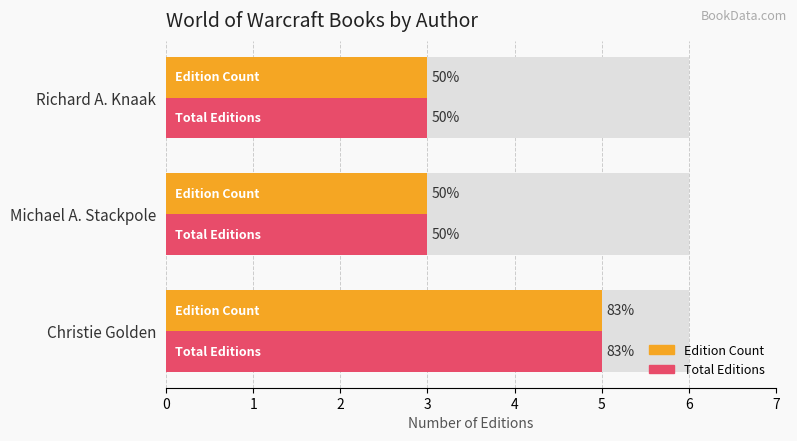

List the series in order of their peak value, highest first.

Edition Count, Total Editions